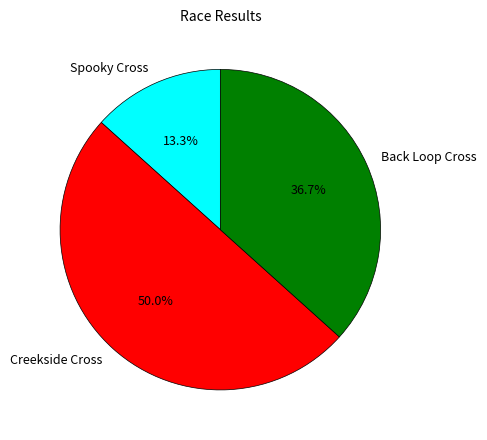

How many segments does this pie chart have?

3